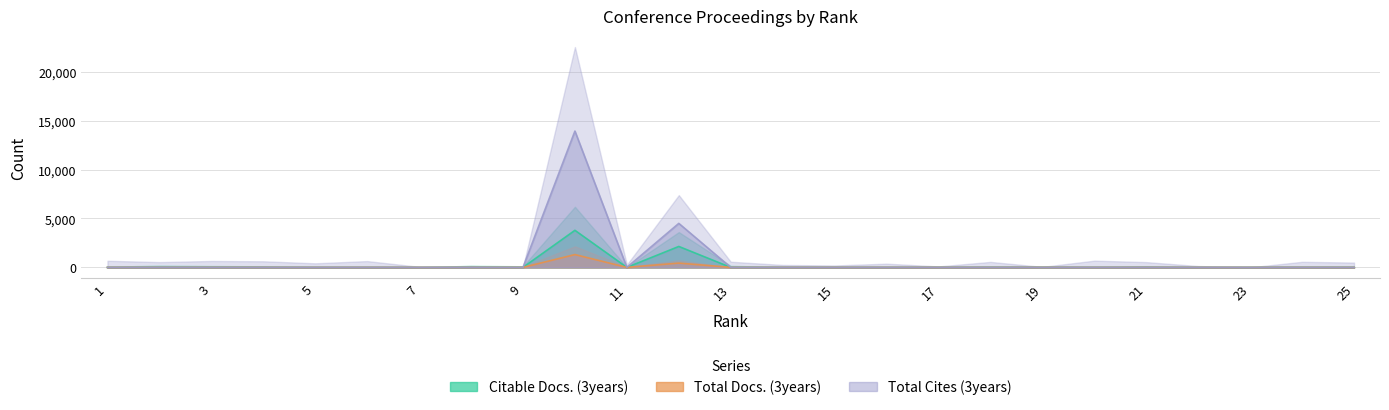

Which series has the largest total across all categories?

Total Cites (3years)